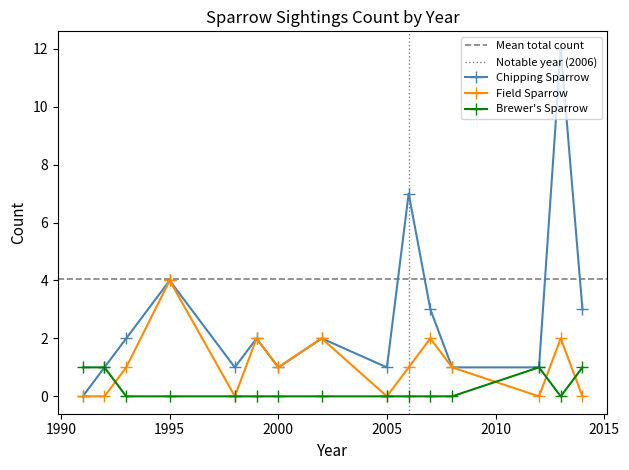

At which category does Field Sparrow reach its first local peak?

1995